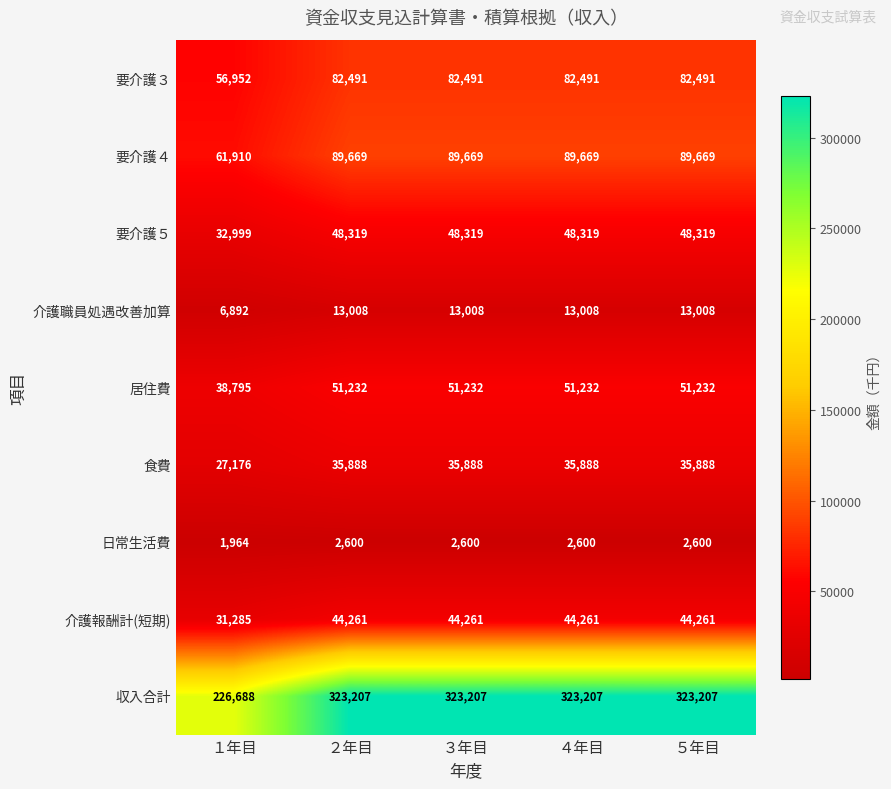

The 収入合計 series shows 131676 at ４年目. True or false?

False